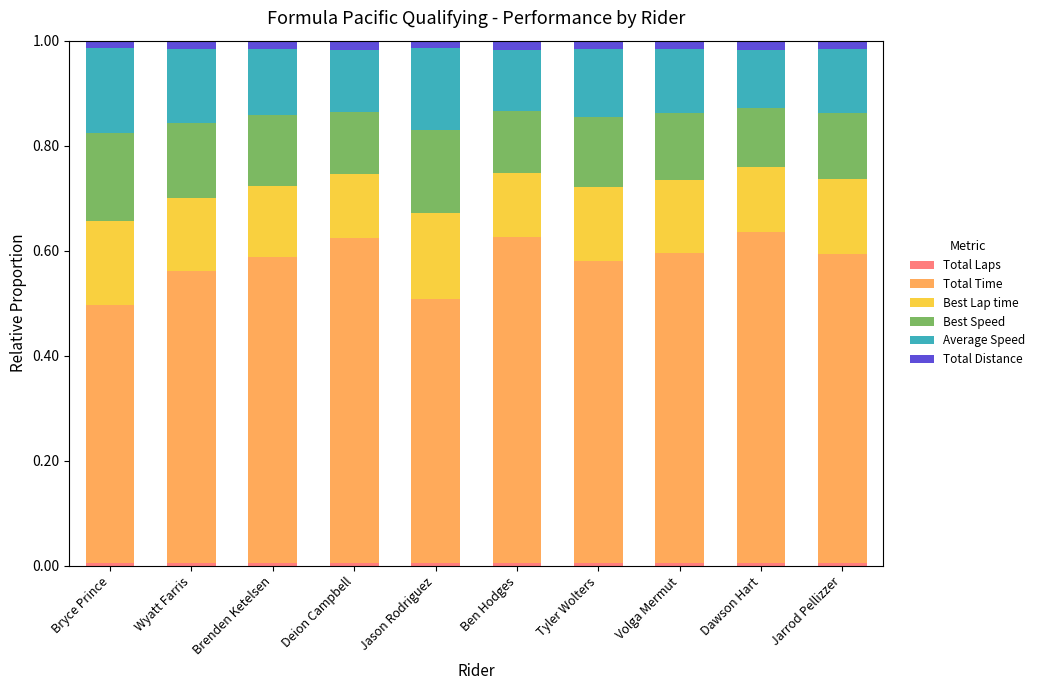

What is the label of the 9th bar from the right?

Wyatt Farris